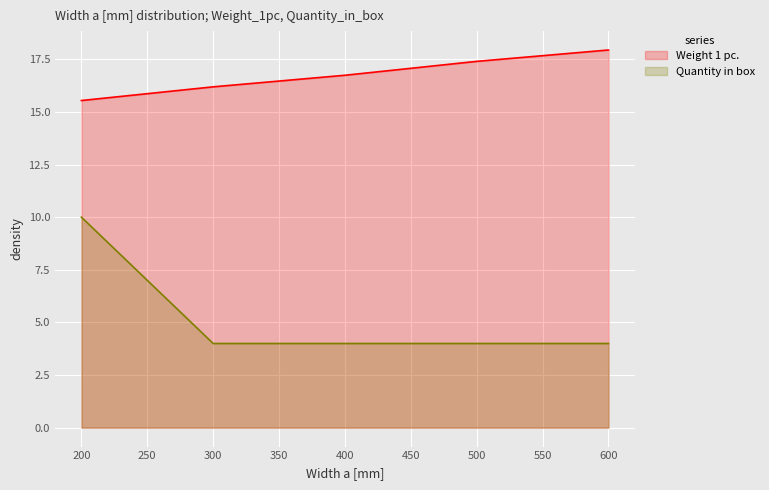

True or false: Quantity in box and Weight 1 pc. intersect in this chart.

False